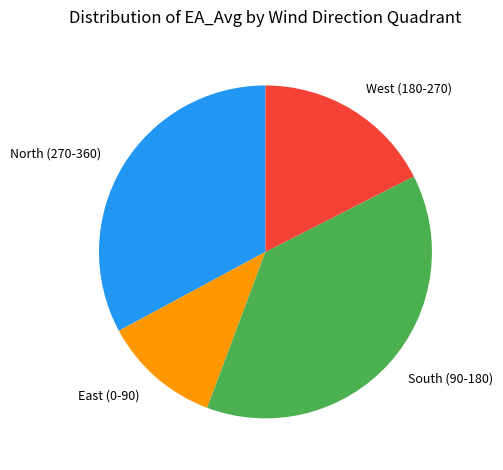

Do North (270-360) and East (0-90) together represent more than half of the pie?

No